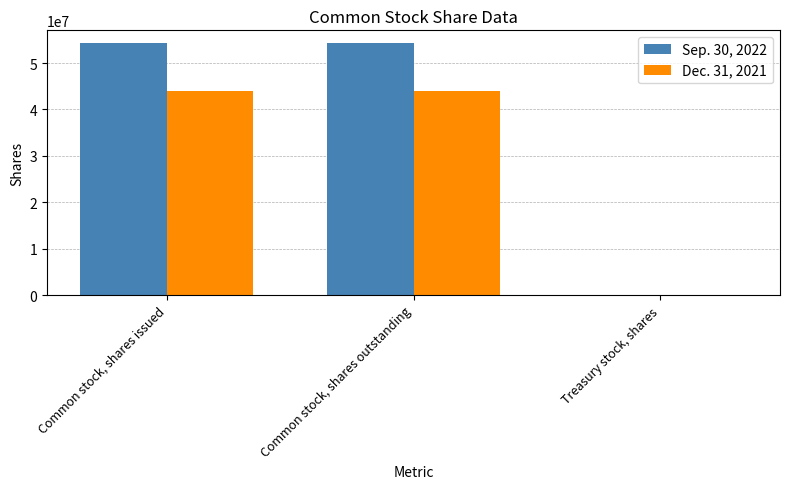

What is the maximum value shown in the chart?

54330133